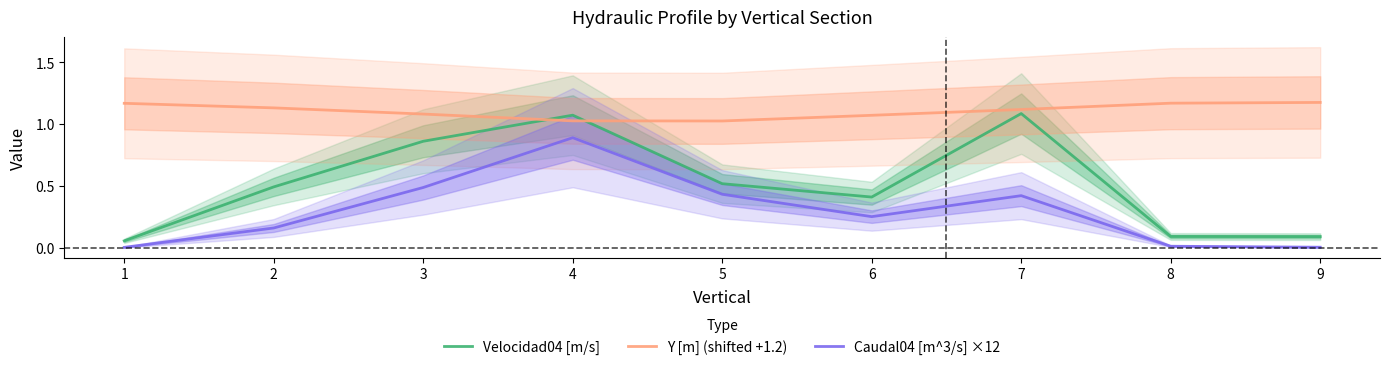

In Y [m] (shifted +1.2), how many points are lower than both neighbors (excluding endpoints)?

1